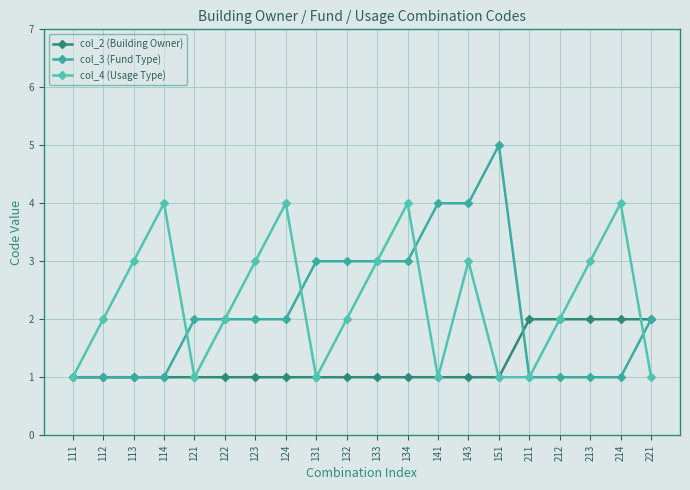

At which category does col_4 (Usage Type) reach its first local peak?

114